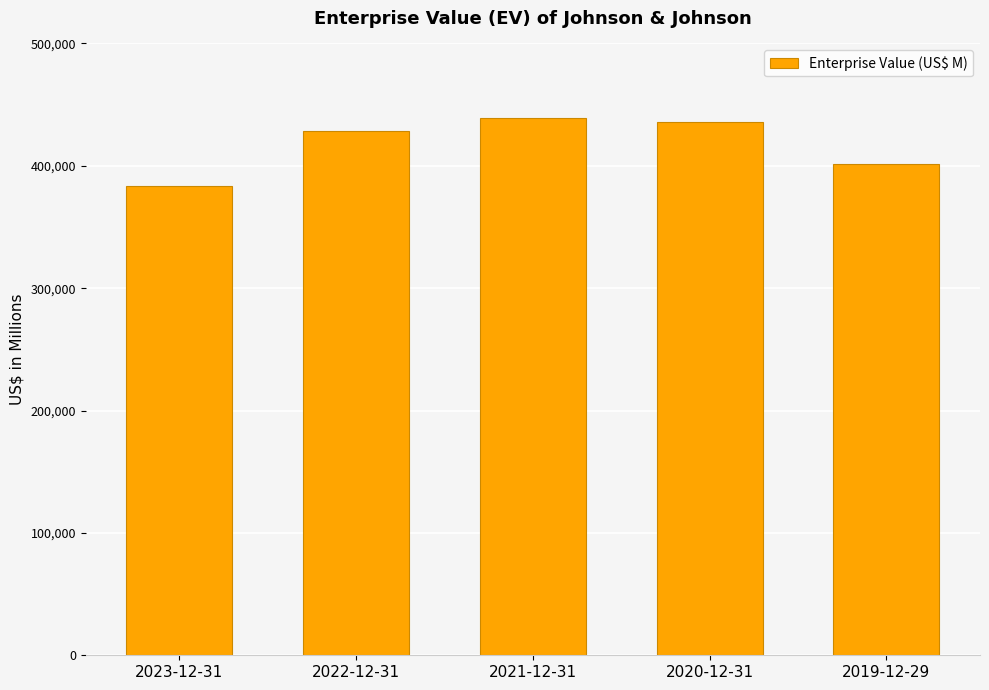

What is the greatest value displayed?

439101